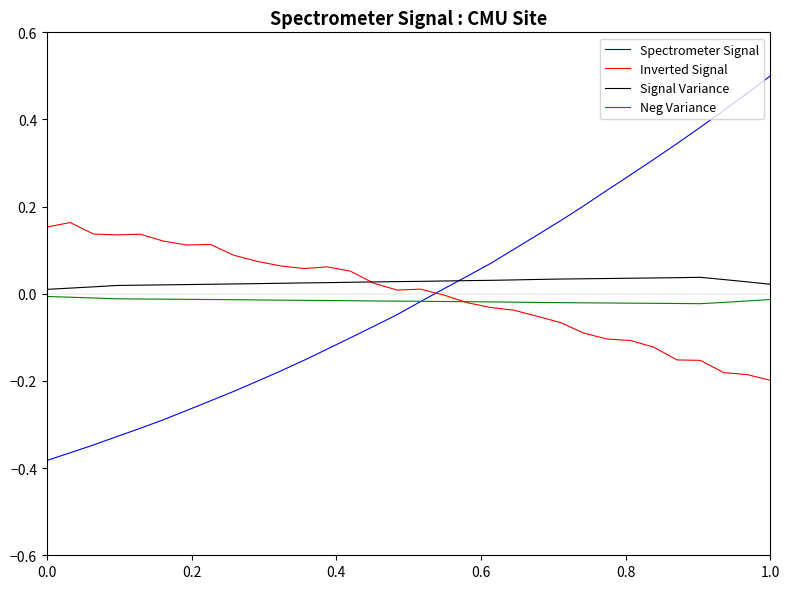

Which series has the largest total across all categories?

Signal Variance